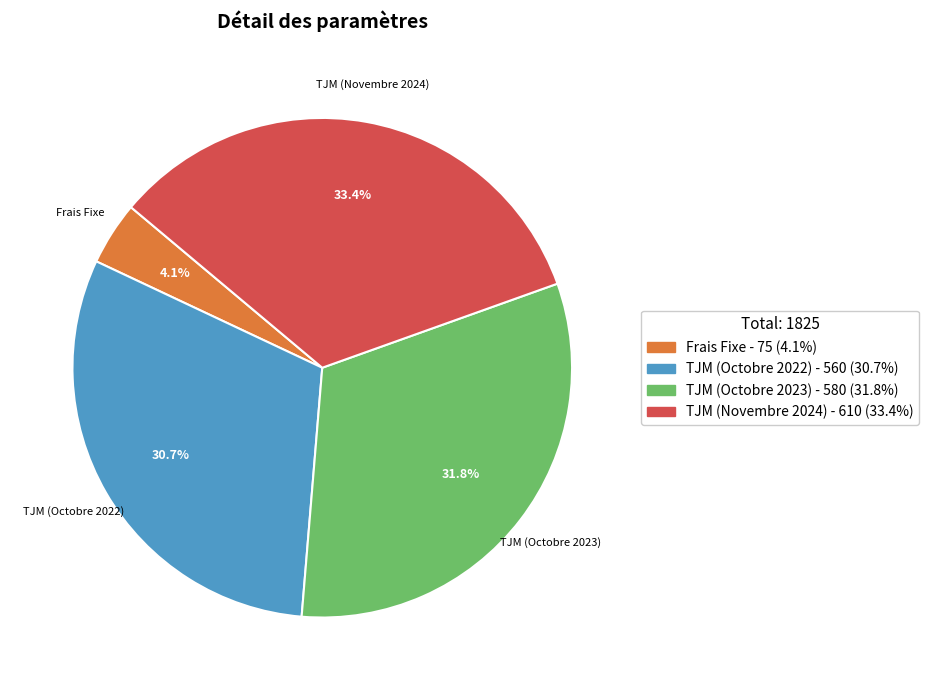

Does any single category account for the majority?

No